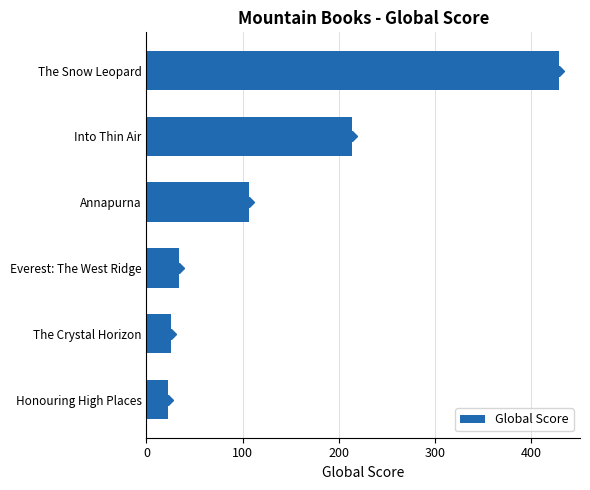

At which label is the value closest to 225?

Into Thin Air